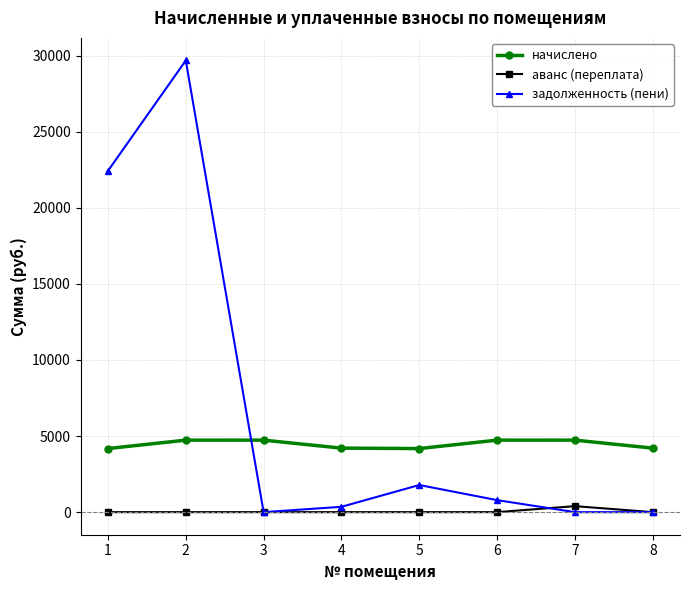

After their last crossing, which series has the higher values: задолженность (пени) or начислено?

начислено